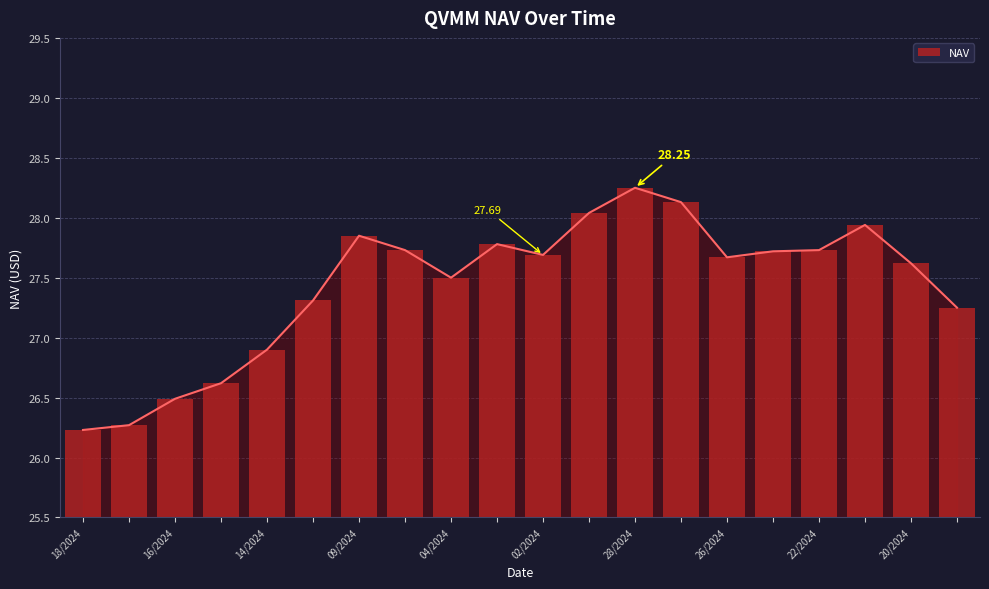

What is the maximum value shown in the chart?

28.2